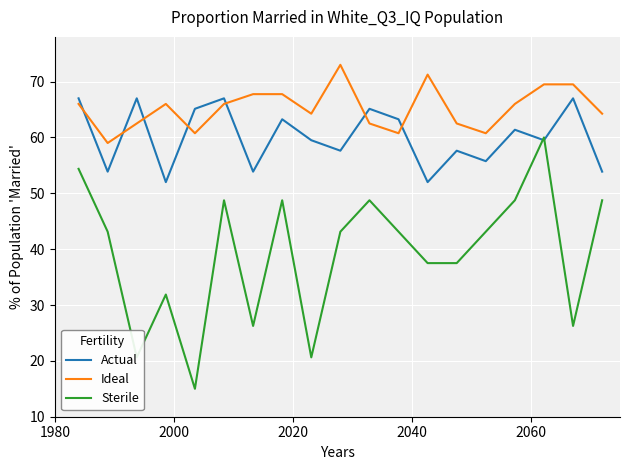

What is the average value of the Ideal series?

65.3